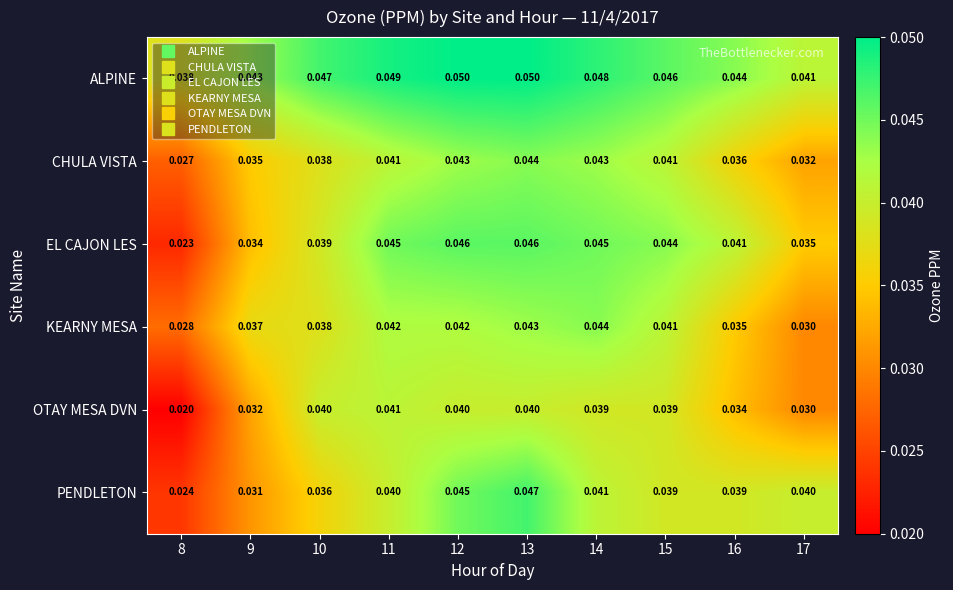

Is the value of CHULA VISTA at 8 greater than the value of EL CAJON LES at 9?

No